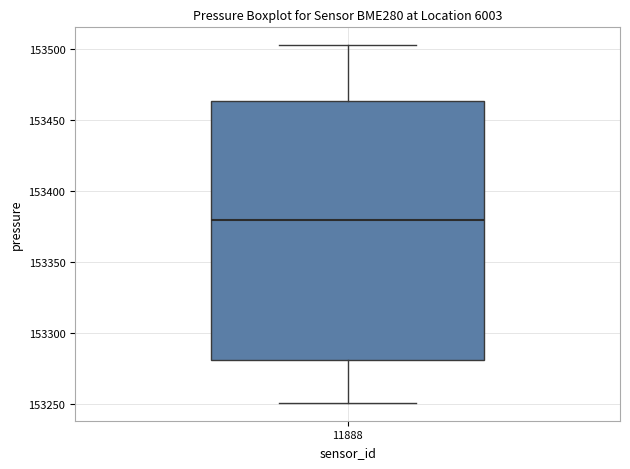

Transcribe this box plot: give where the median line is, the range the box spans, and where the two whiskers end, as read against the y-axis. The values are not printed on the chart, so give them approximately, as read against the axis.

median 153380, box 153280 to 153465, whiskers 153250 to 153505